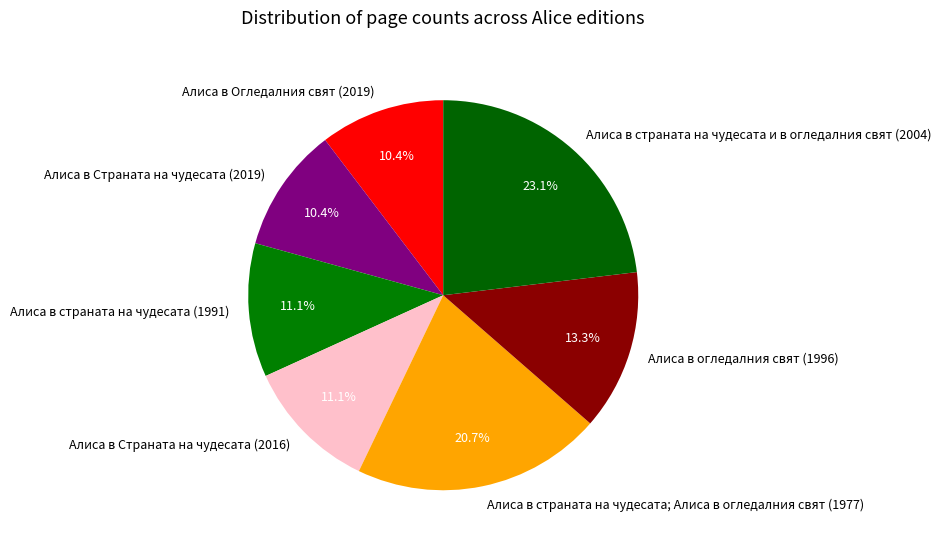

What is the largest slice in the pie chart?

Алиса в страната на чудесата и в огледалния свят (2004)